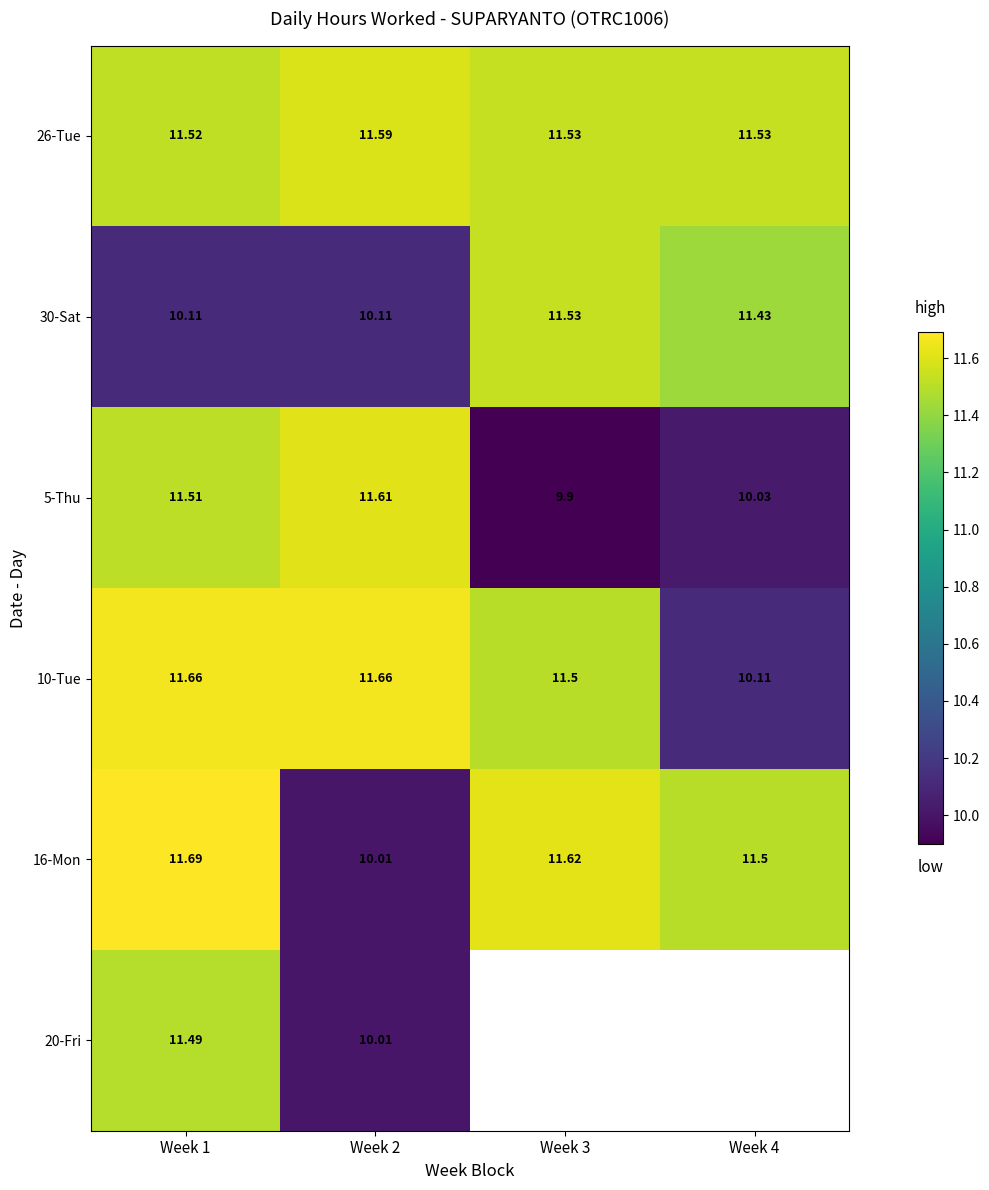

The 26-Tue series shows 17.2 at Week 1. True or false?

False